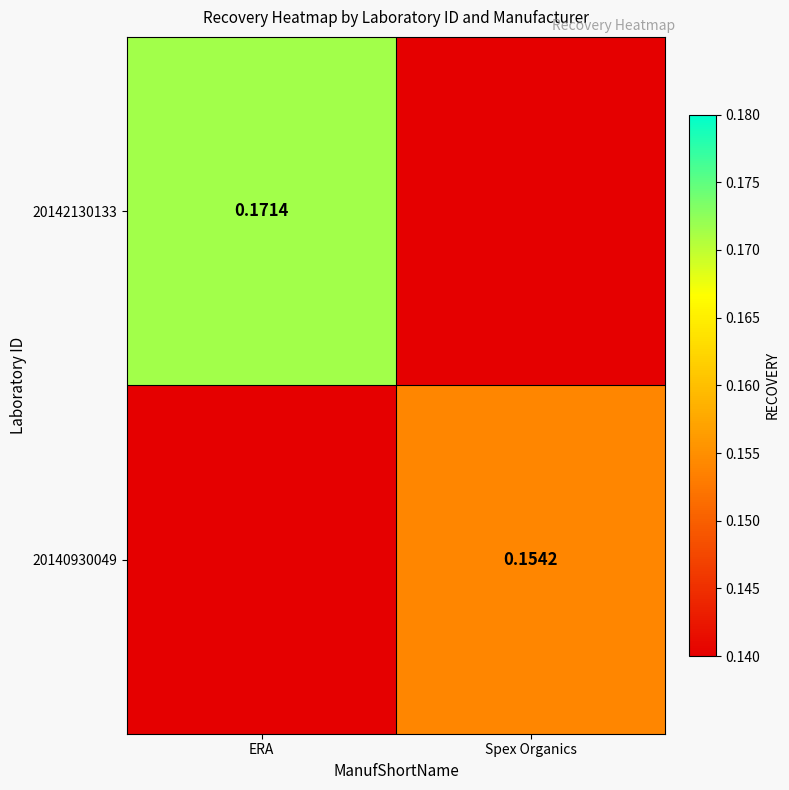

What is the sum of the 20140930049 values at ERA and Spex Organics?

0.2